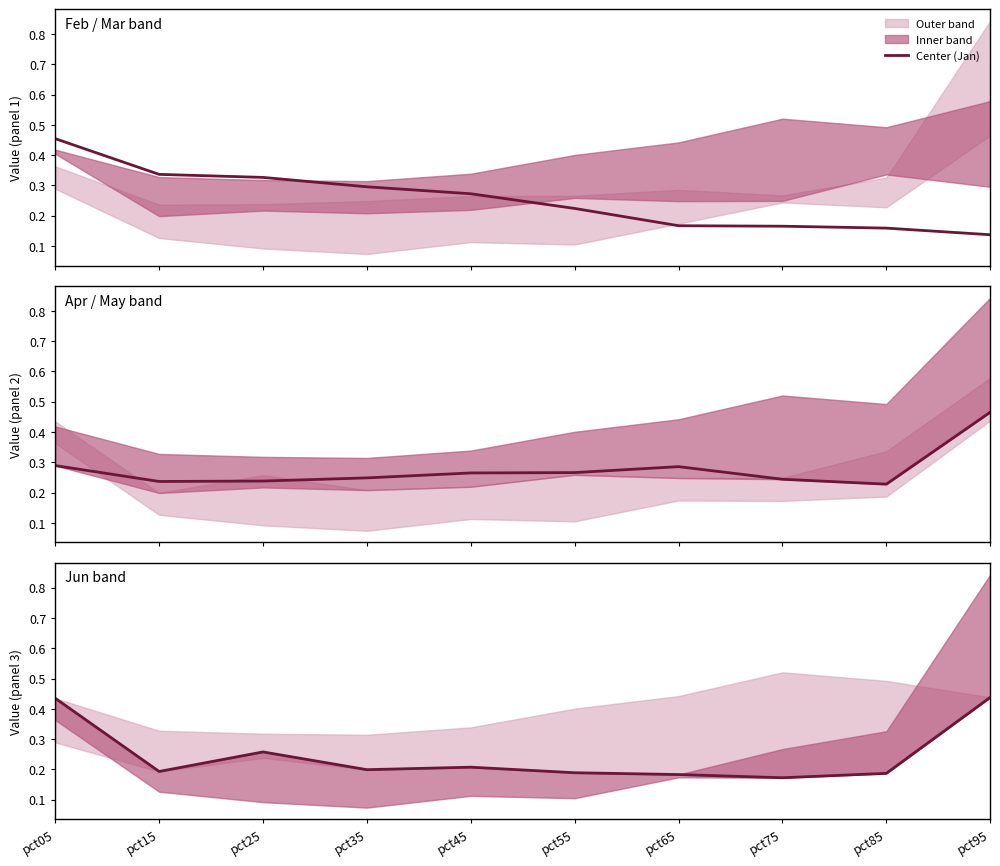

List the labels in order of value, smallest first.

pct75, pct65, pct85, pct55, pct15, pct35, pct45, pct25, pct05, pct95